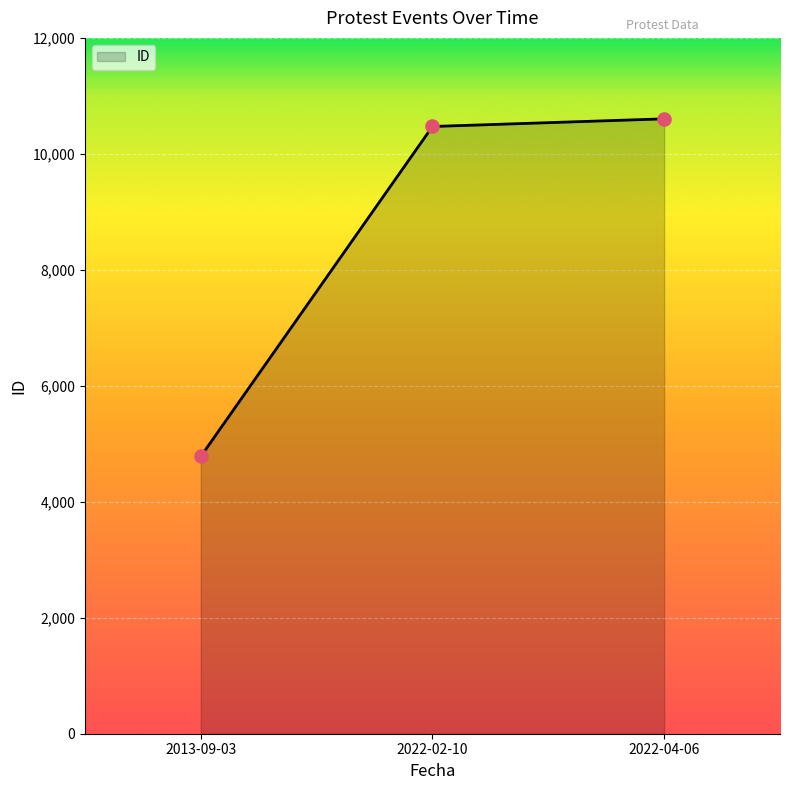

Which has a higher value, 2022-02-10 or 2013-09-03?

2022-02-10